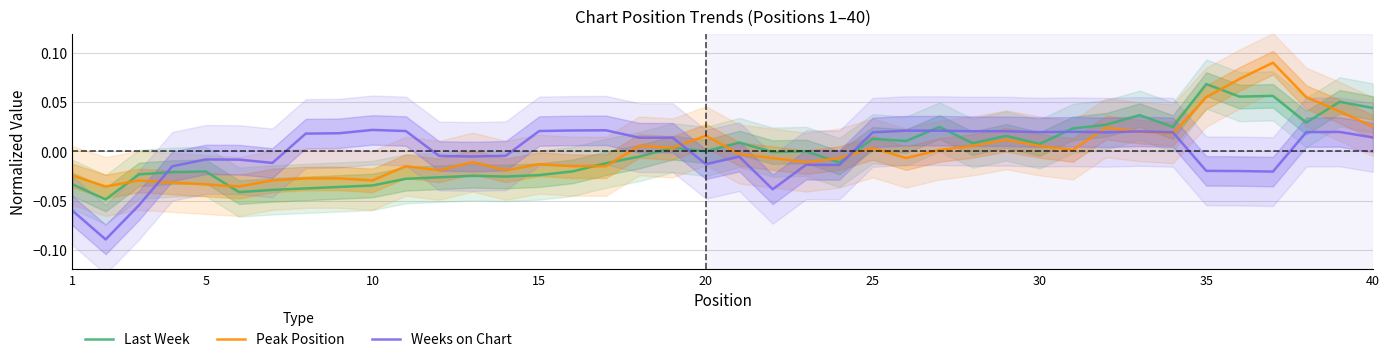

Which series ends up on top after the final intersection of Weeks on Chart and Last Week?

Last Week